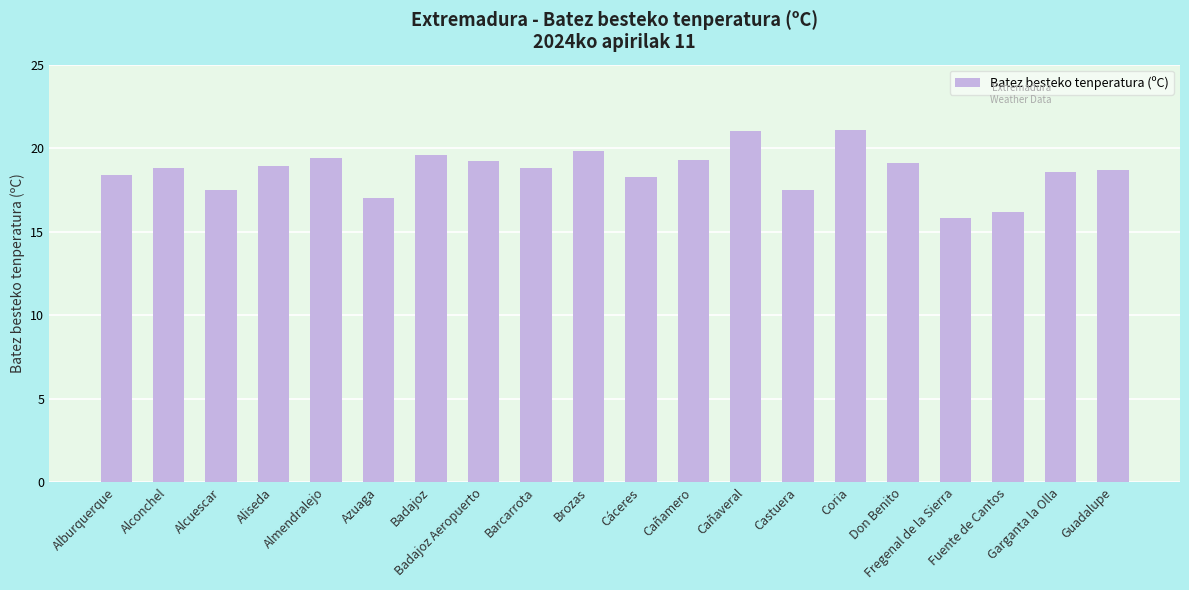

What is the sum of all values?

373.0